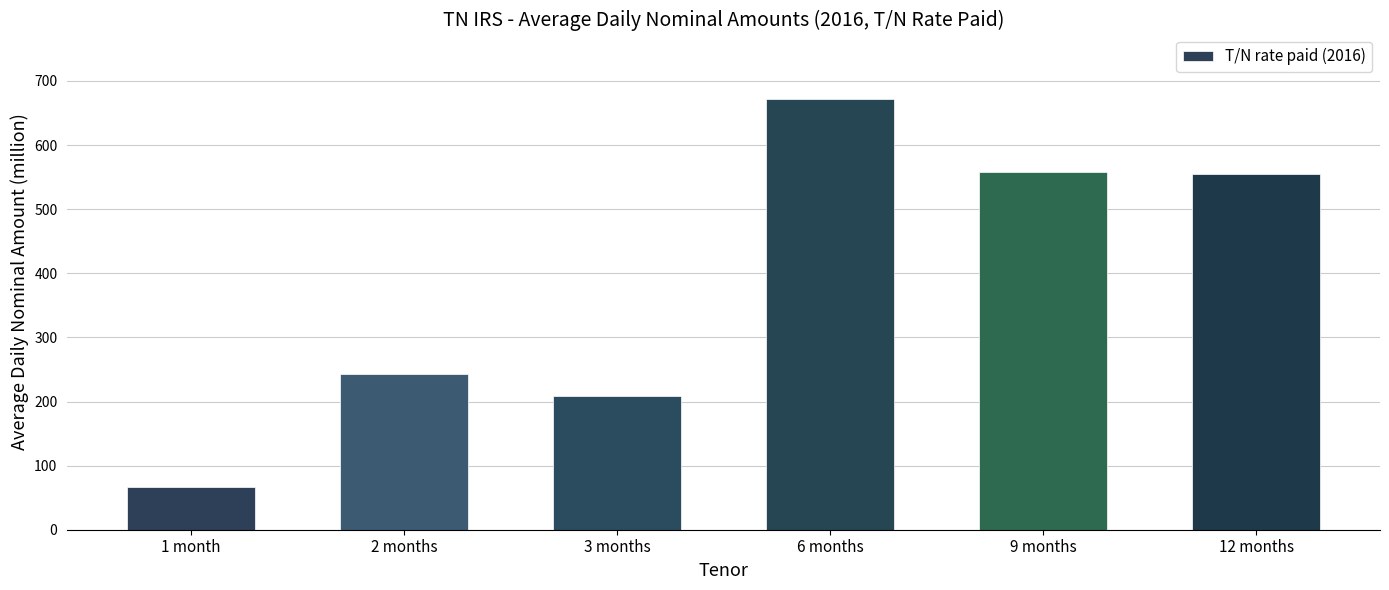

The value at 6 months is 248.5. True or false?

False